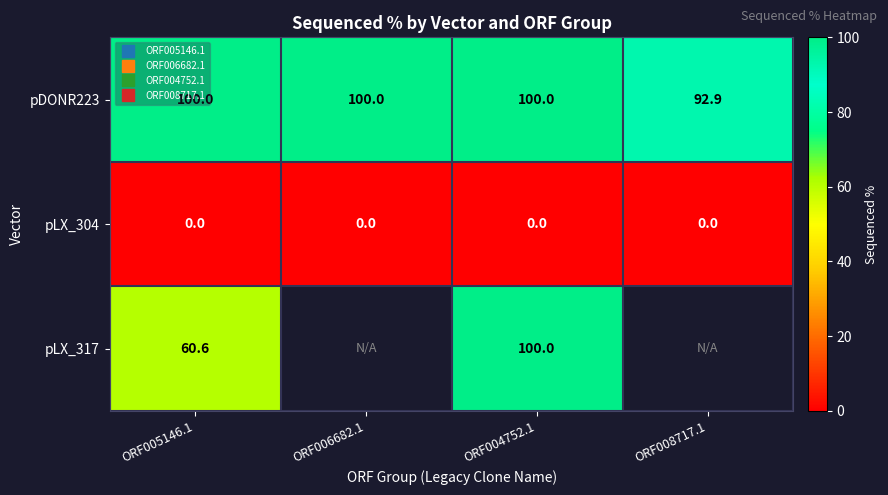

What is the spread (max minus min) of values at ORF004752.1?

100.0